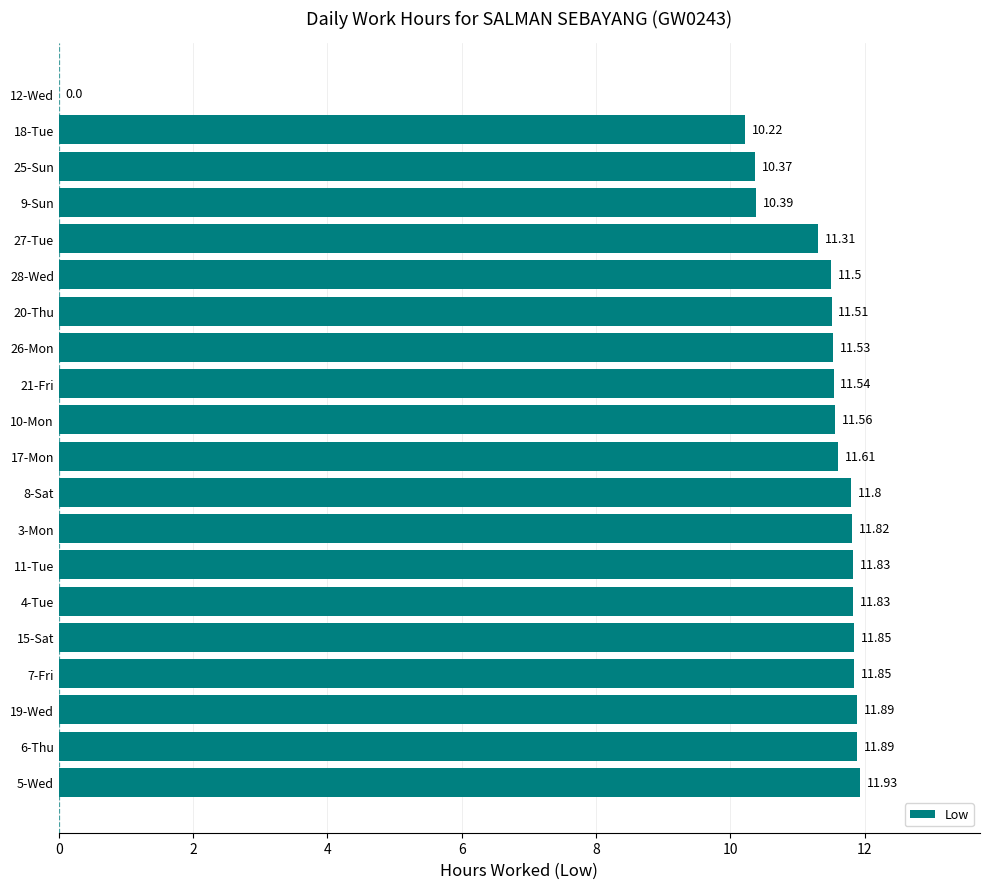

What is the sum of all values?

218.2